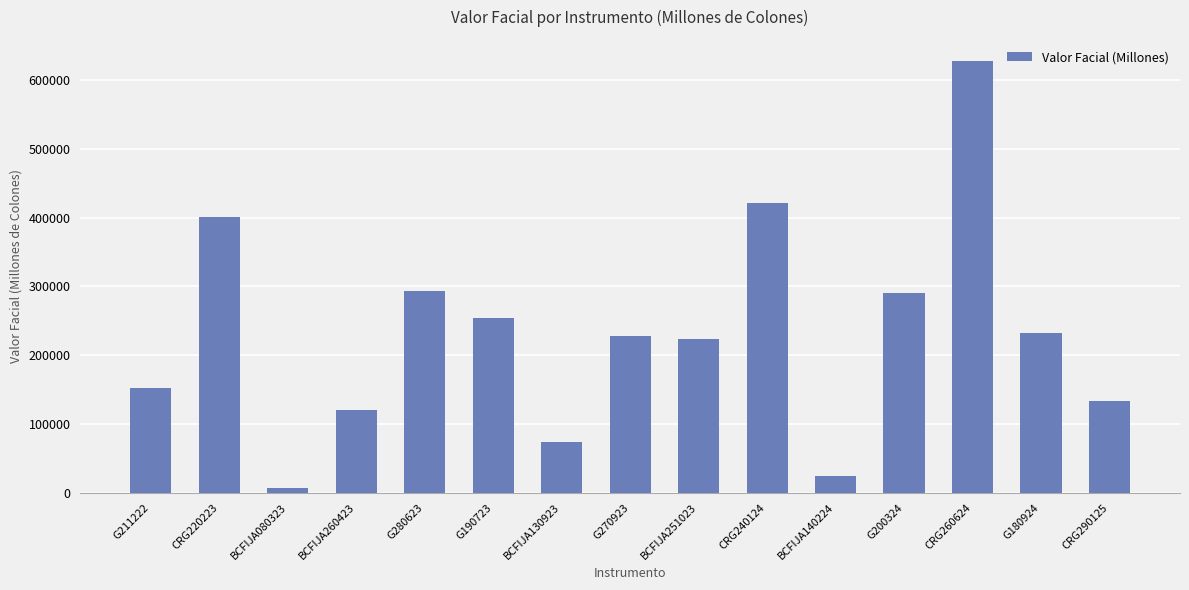

Between CRG290125 and BCFIJA080323, which is larger?

CRG290125